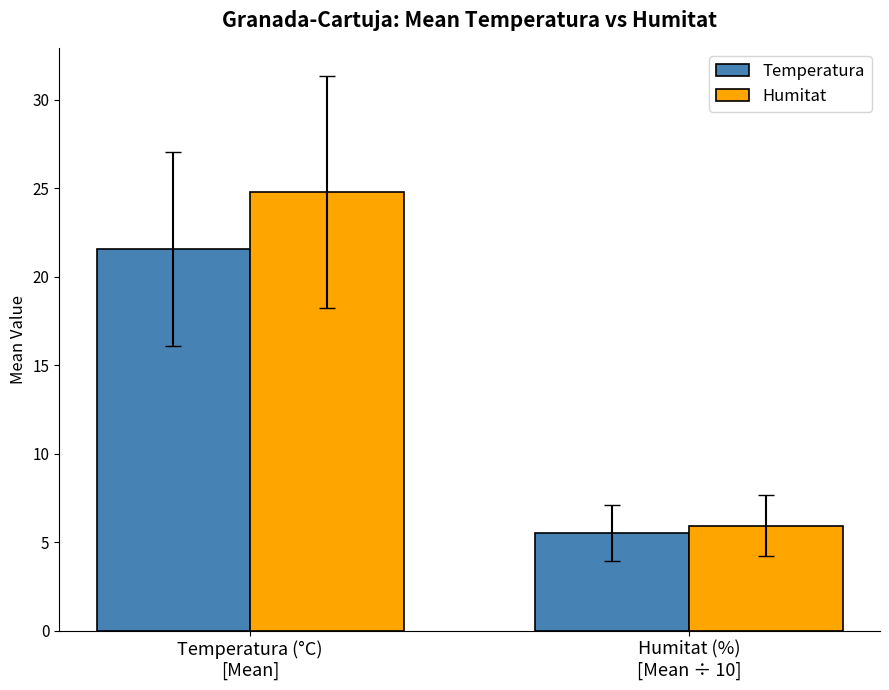

Reading left to right, what are all the values shown in this chart?

Temperatura: Temperatura (°C)
[Mean]=21.6	Humitat (%)
[Mean ÷ 10]=5.5
Humitat: Temperatura (°C)
[Mean]=24.8	Humitat (%)
[Mean ÷ 10]=5.9